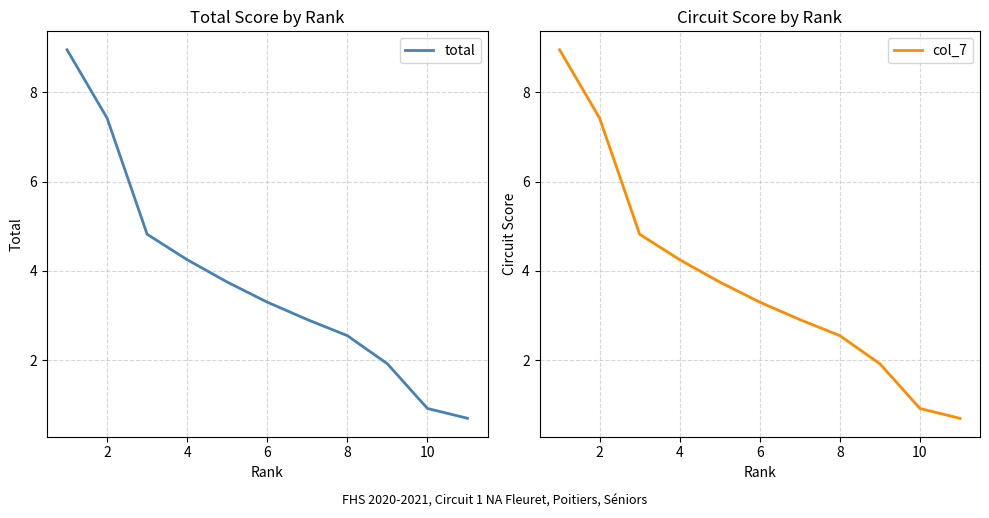

The value of total at 8 is 2.5. True or false?

True